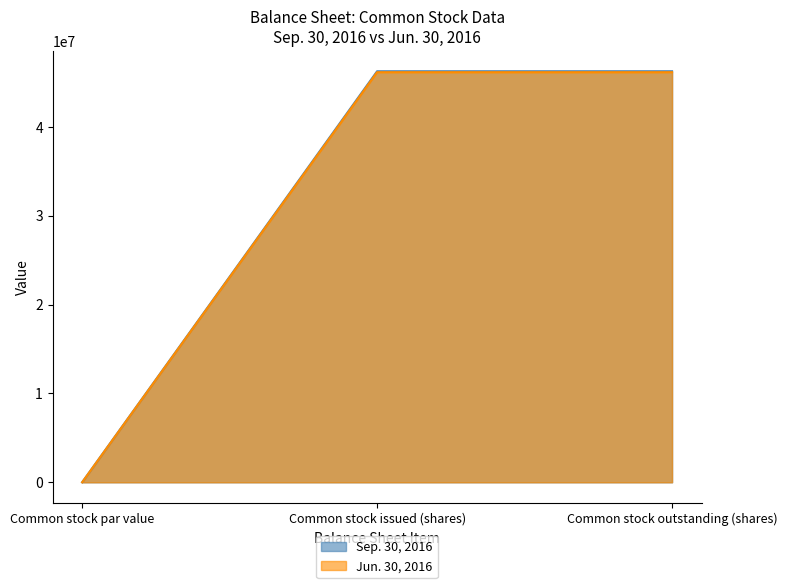

Which category has the highest value across all series?

Common stock issued (shares)